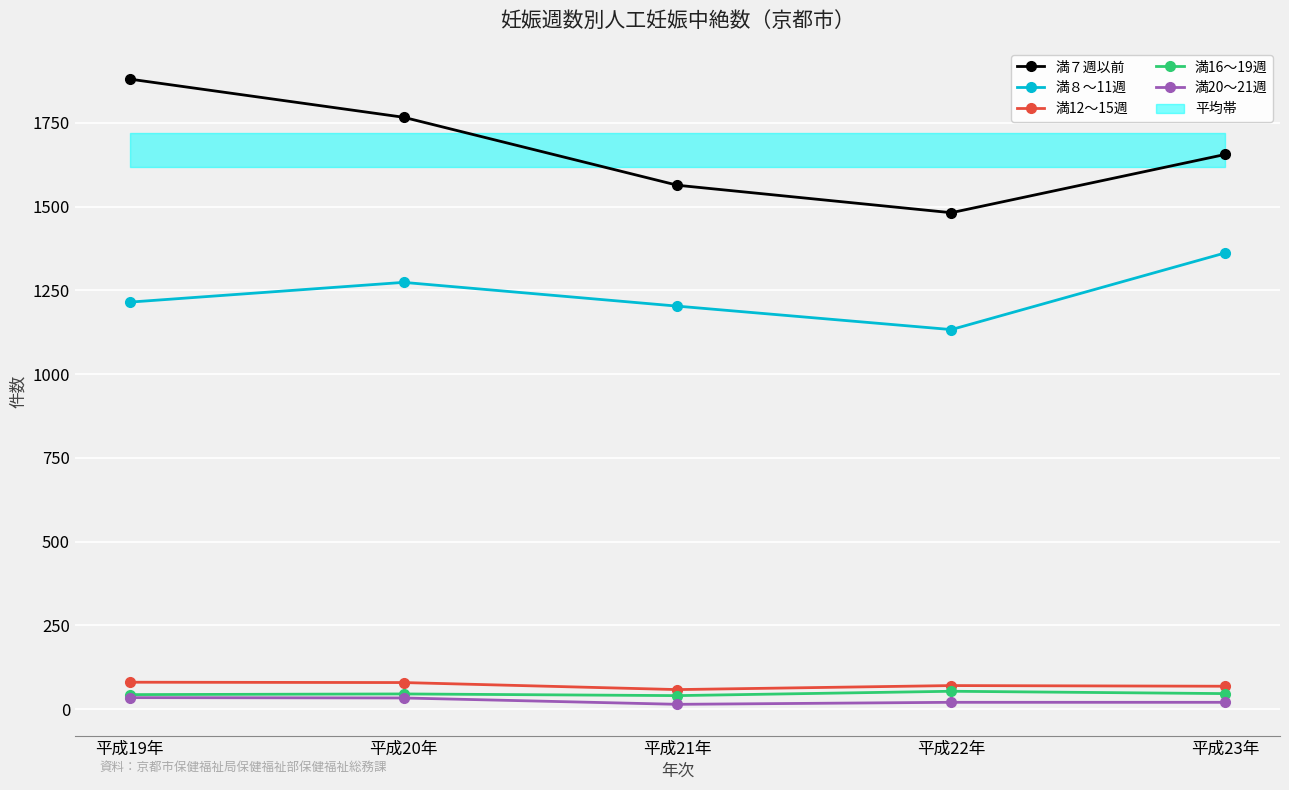

In 満12～15週, how many points are lower than both neighbors (excluding endpoints)?

1